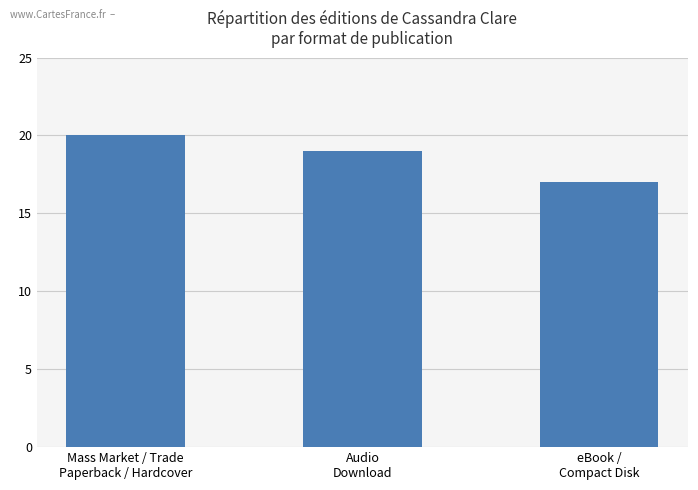

Is it true that the value at Audio
Download is 25?

False